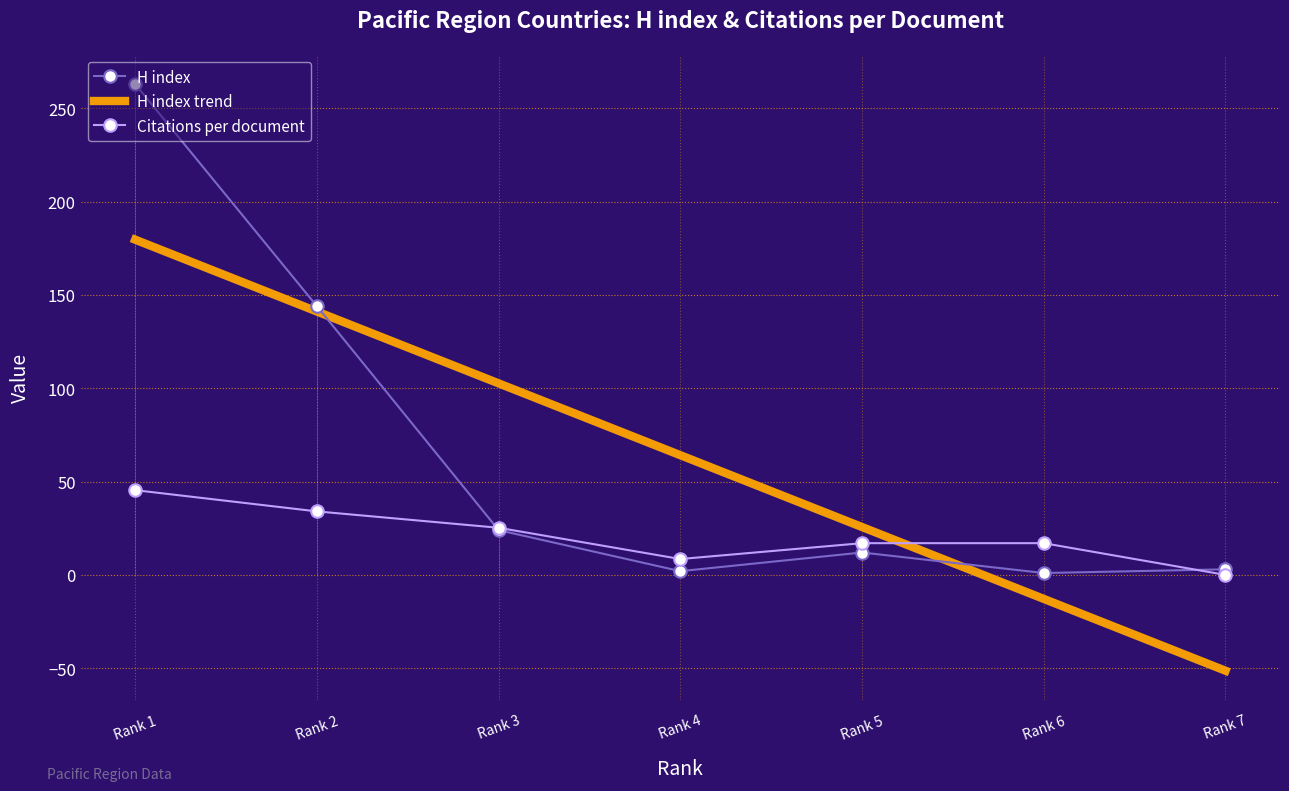

Rank the series by their average value, from highest to lowest.

H index, Citations per document